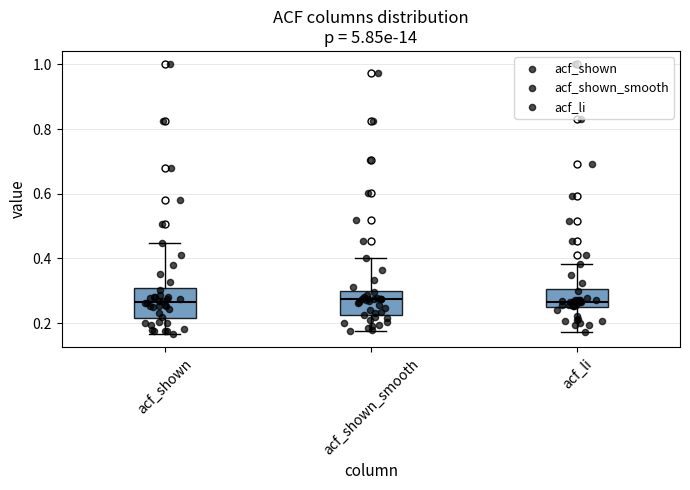

Reading left to right, transcribe this box plot: for each box, give where its median line is, the range the box spans, and where its two whiskers end, as read against the y-axis. The values are not printed on the chart, so give them approximately, as read against the axis.

acf_shown: median 0.26, box 0.22 to 0.30, whiskers 0.16 to 0.44
acf_shown_smooth: median 0.28, box 0.22 to 0.30, whiskers 0.18 to 0.40
acf_li: median 0.26, box 0.24 to 0.30, whiskers 0.18 to 0.38